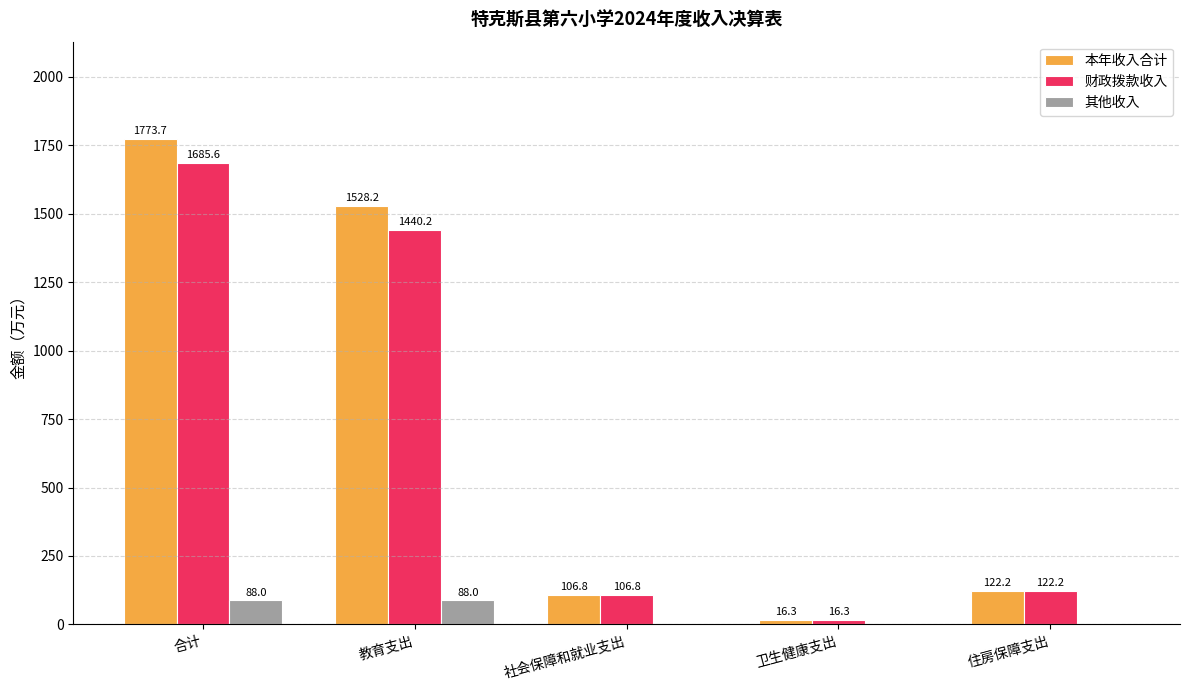

What value does the 财政拨款收入 series have at 住房保障支出?

122.2